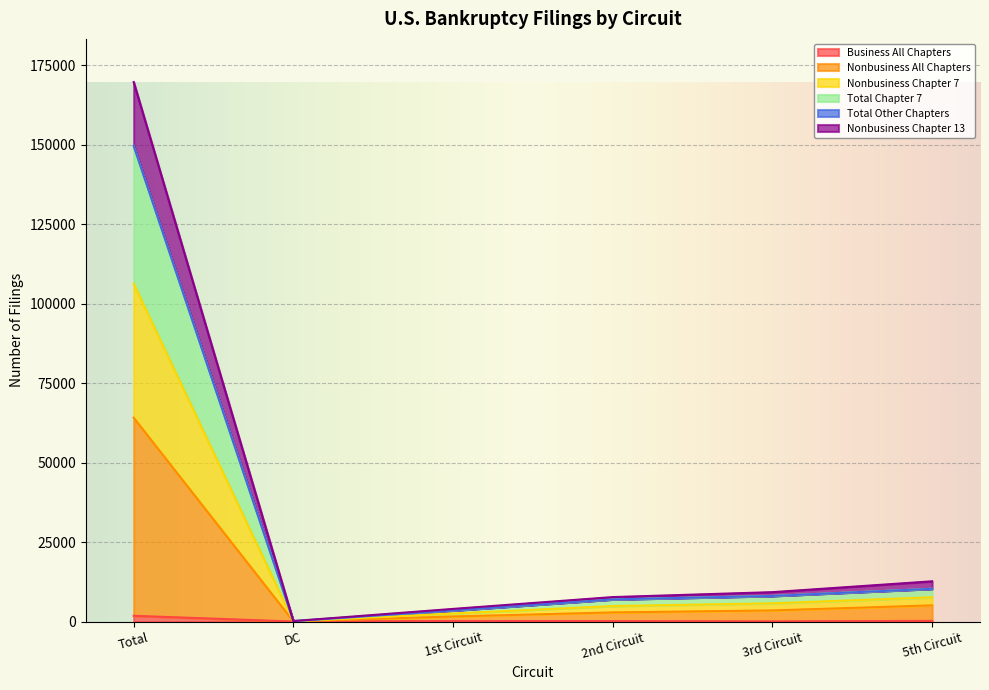

Which category has the lowest value in the Nonbusiness Chapter 13 series?

DC